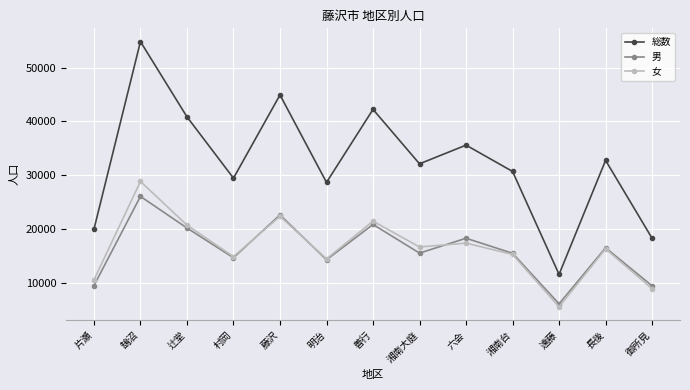

At which category does 男 reach its first local valley?

村岡